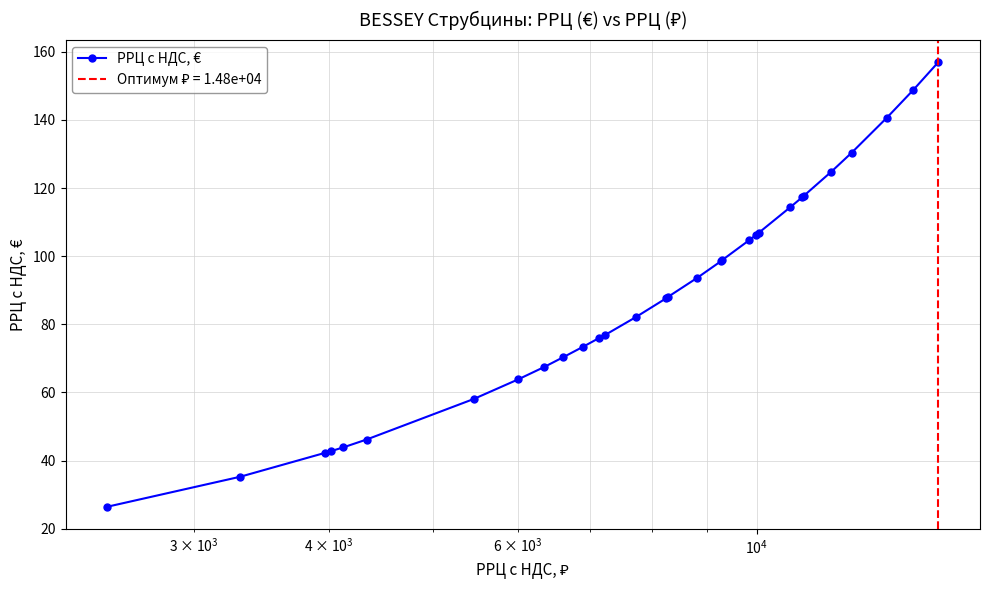

How many data points are above 88?

15